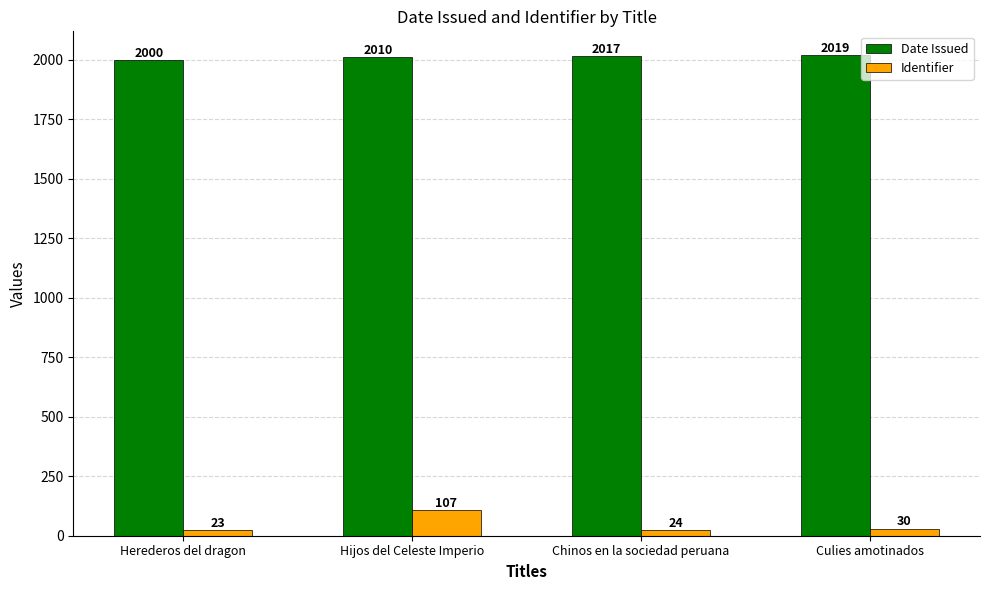

At which label does Identifier reach its minimum?

Herederos del dragon